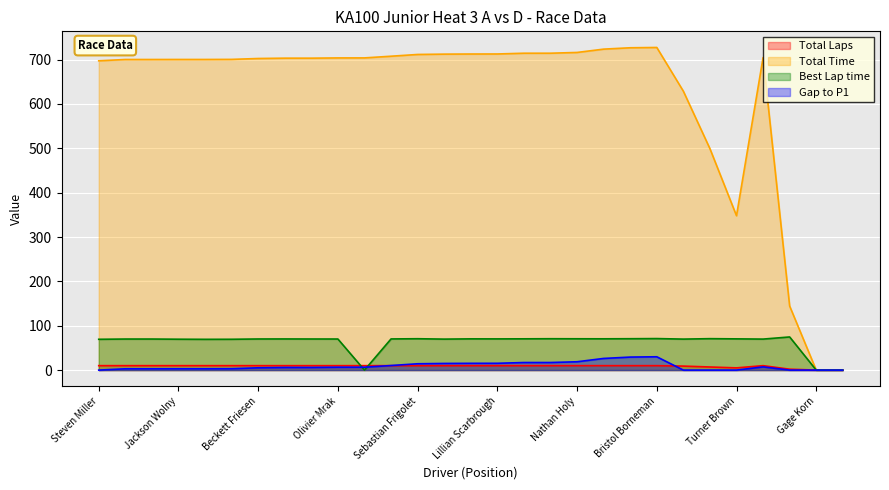

What is the maximum value shown in the chart?

727.4